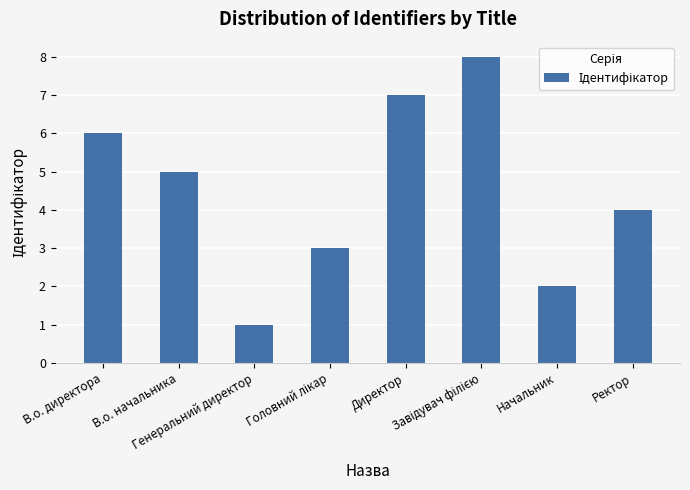

How many values are below 5?

4